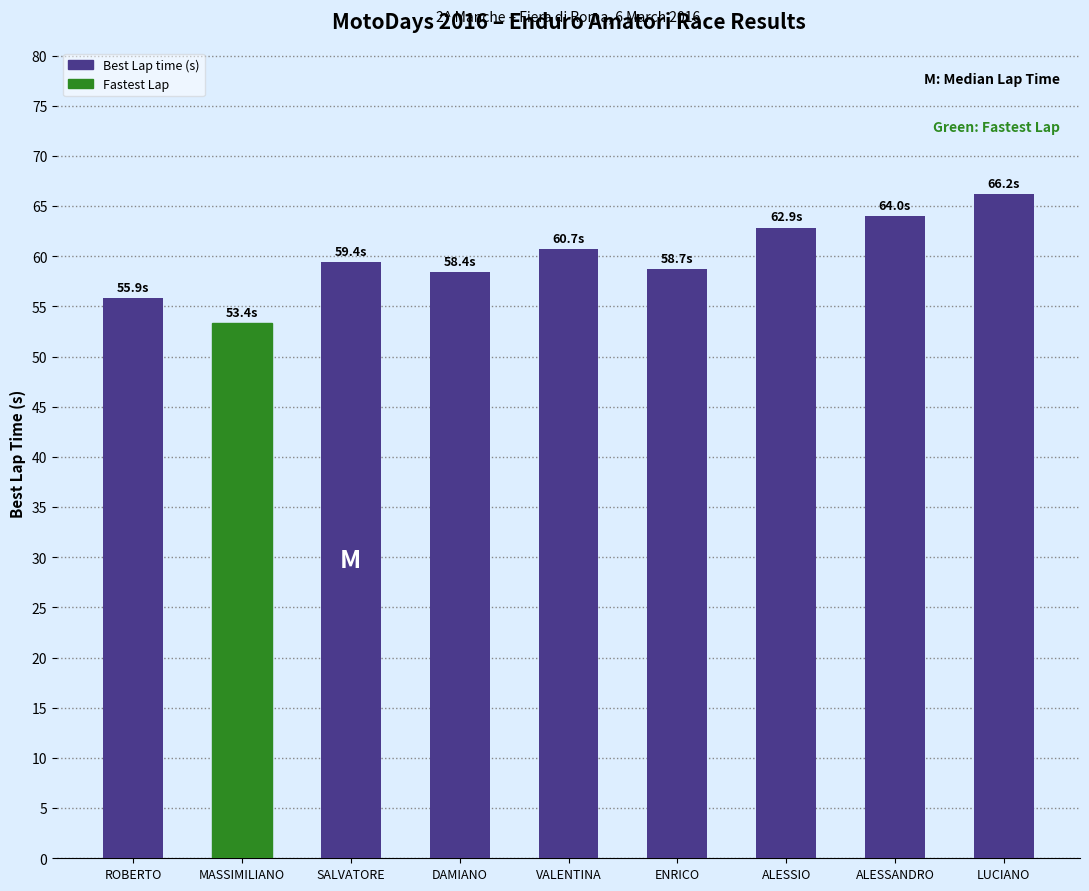

Read the value at SALVATORE.

59.4